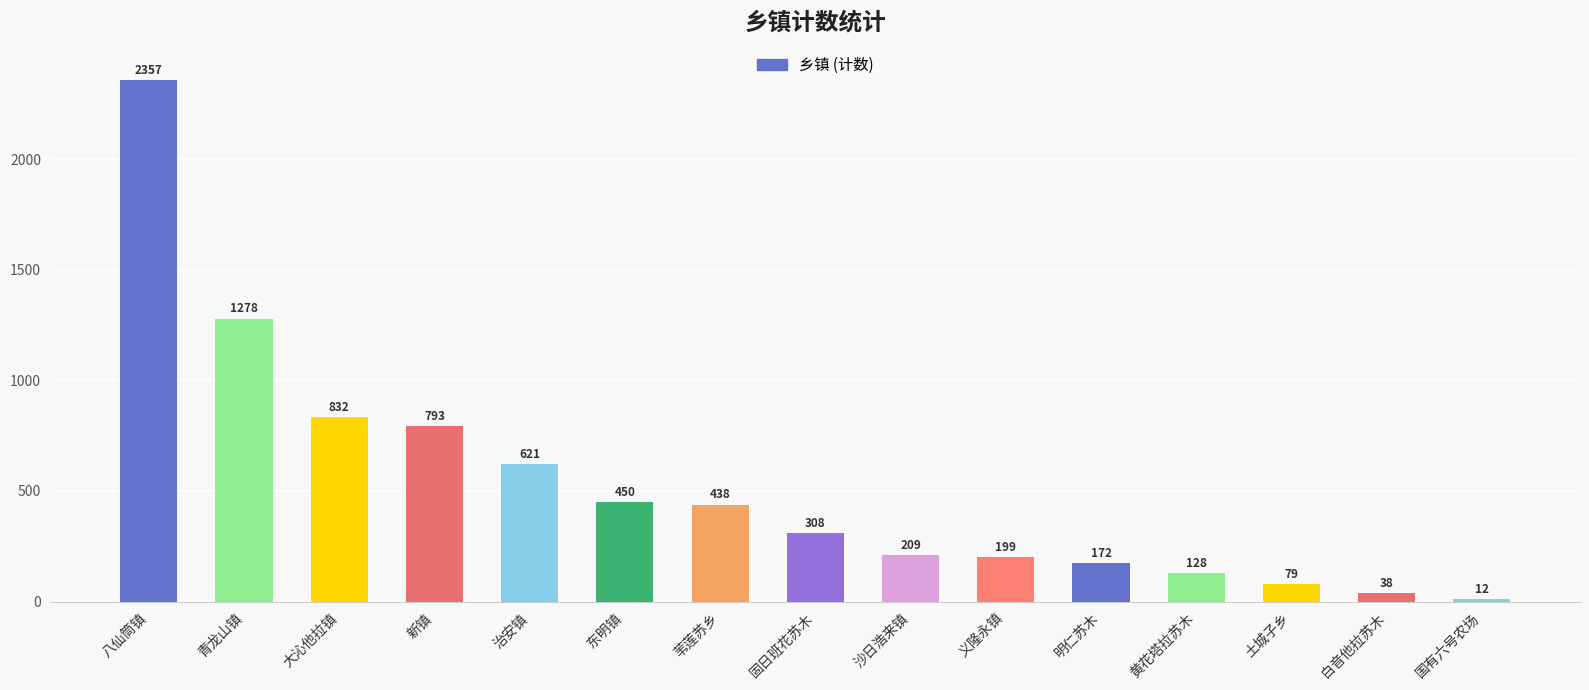

Rank the categories by value from lowest to highest.

国有六号农场, 白音他拉苏木, 土城子乡, 黄花塔拉苏木, 明仁苏木, 义隆永镇, 沙日浩来镇, 固日班花苏木, 苇莲苏乡, 东明镇, 治安镇, 新镇, 大沁他拉镇, 青龙山镇, 八仙筒镇